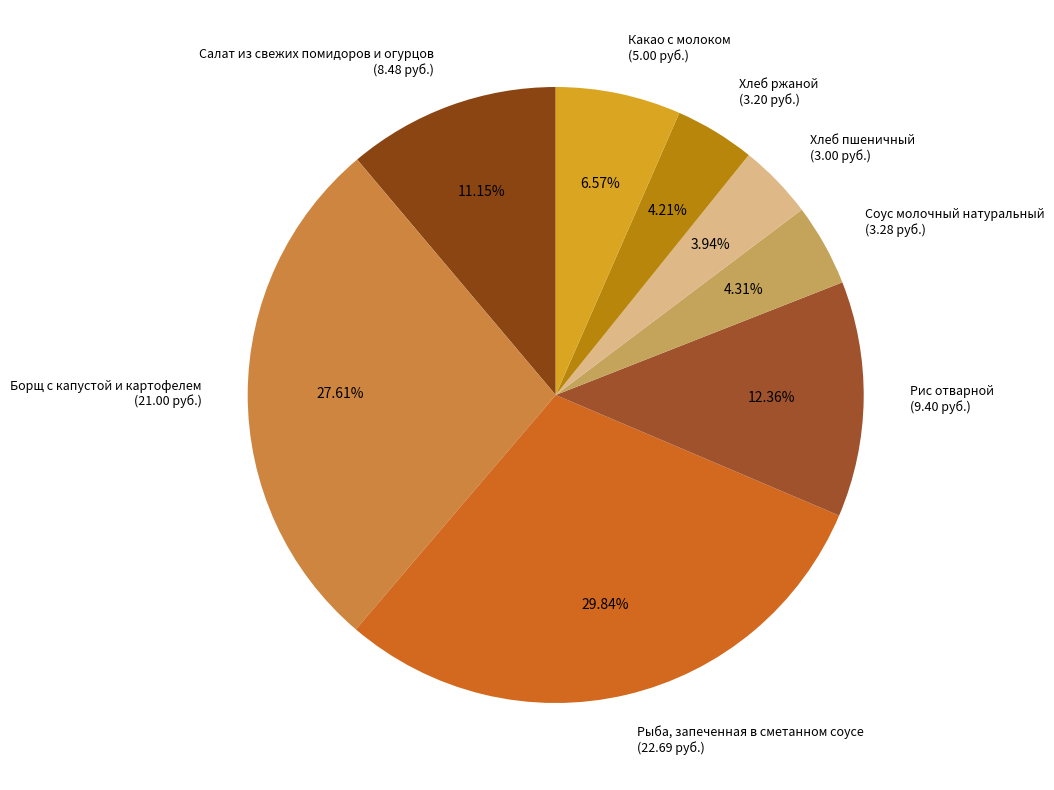

To the nearest percent, what portion does Хлеб ржаной represent?

4%